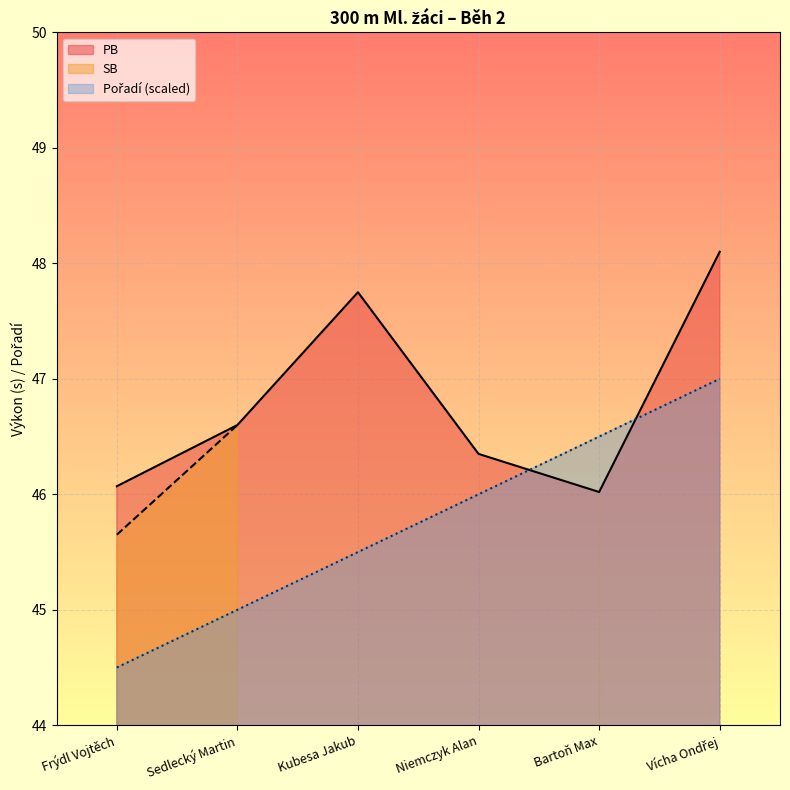

How many times do PB and Pořadí cross each other?

2